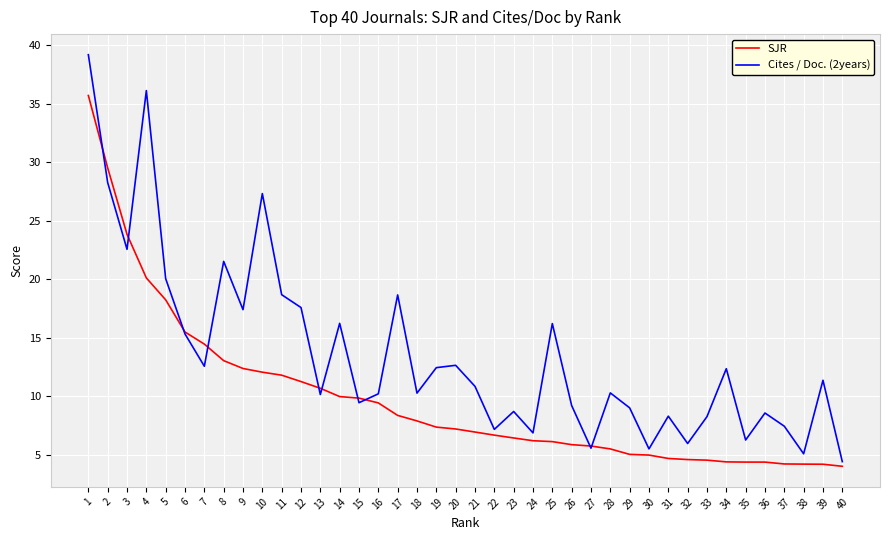

Is this an area chart (filled region under the line)?

No